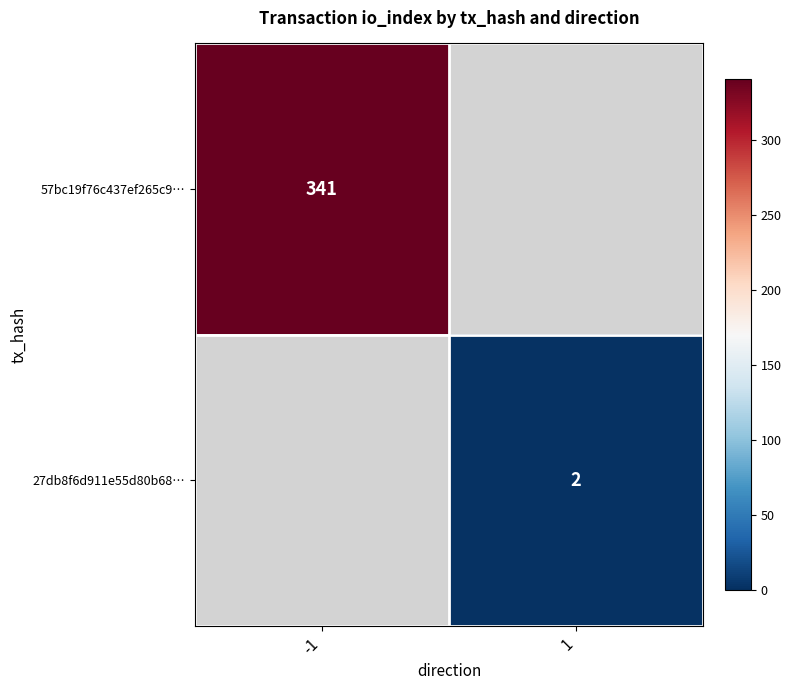

The value of 27db8f6d911e55d80b68… at 1 is 1. True or false?

False